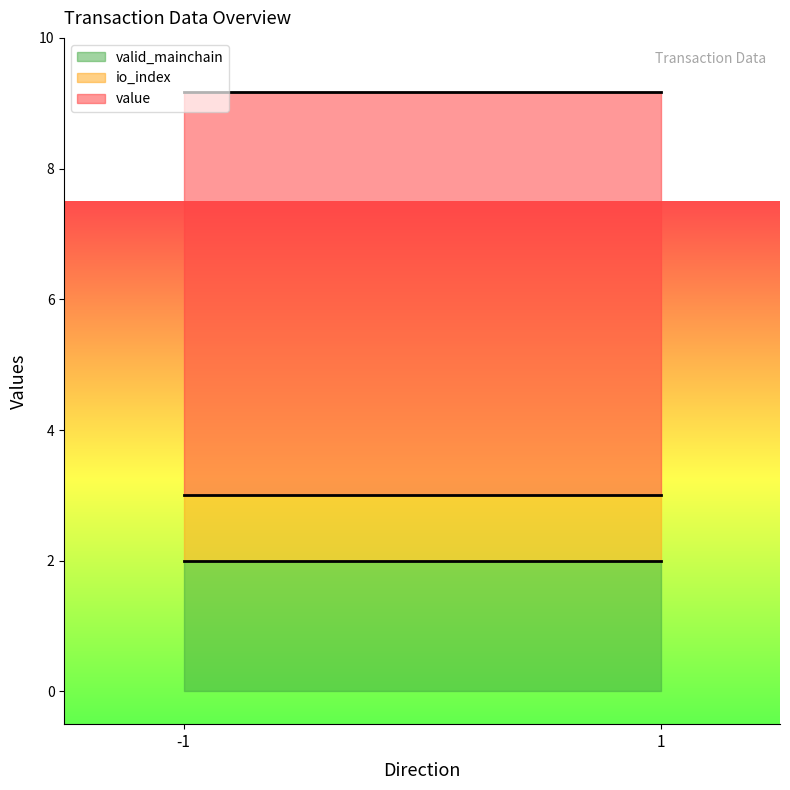

What is the total value across all series at 1?

9.2